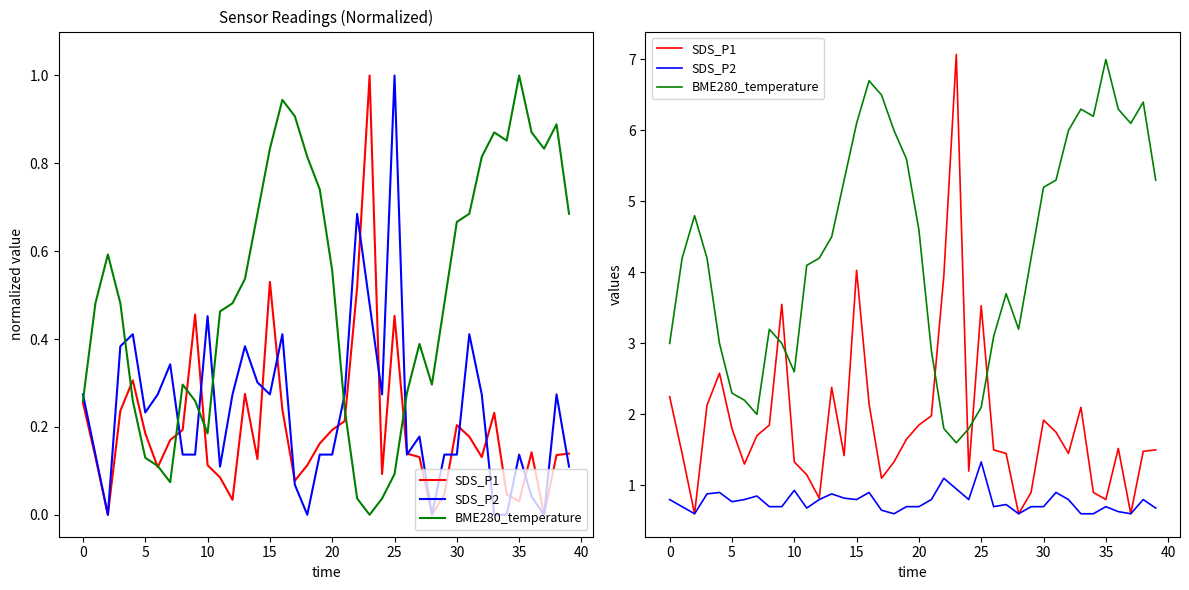

Which series has the widest spread of values?

SDS_P1